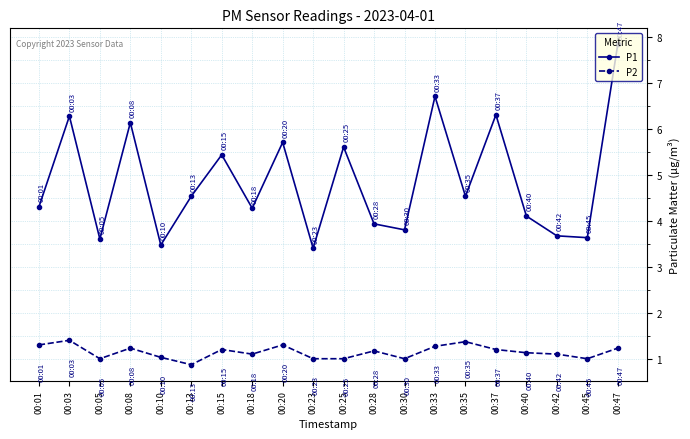

Read the P1 value at 00:37.

6.3